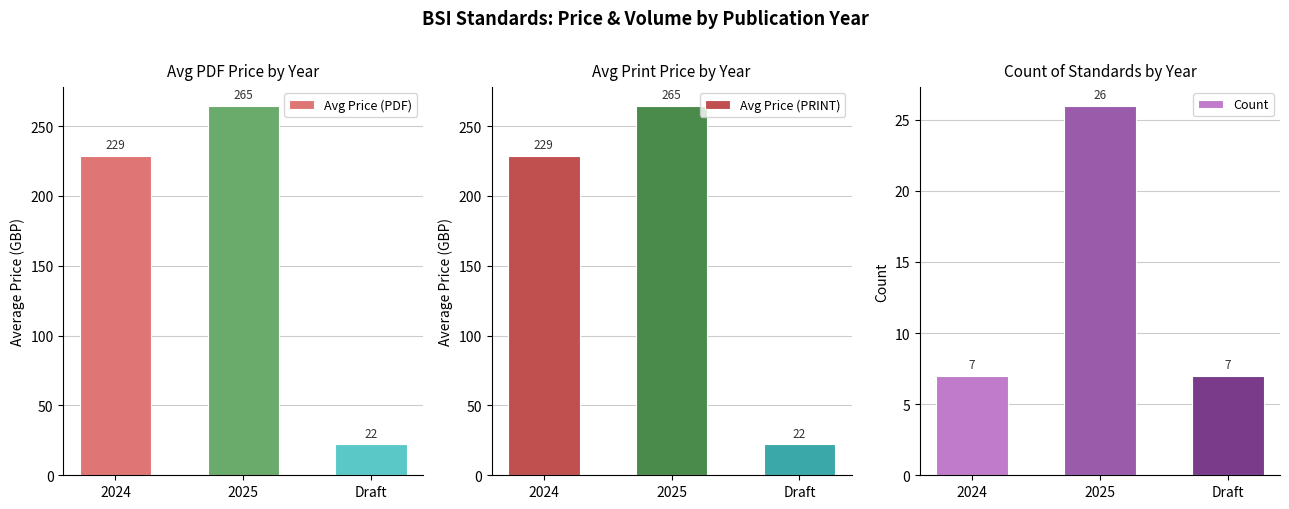

List the series in order of their peak value, lowest first.

Count, Avg Price (PDF), Avg Price (PRINT)